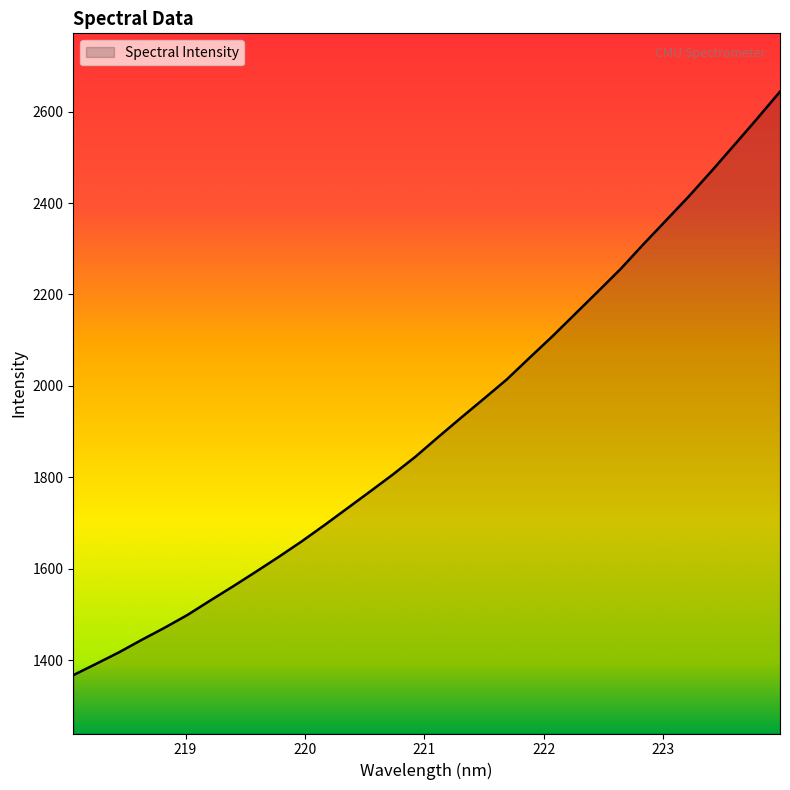

Reading left to right, list all the values displayed in this chart.

1367.0	1391.8	1416.9	1444.3	1470.7	1498.7	1530.3	1561.3	1593.2	1625.7	1659.3	1695.0	1731.7	1768.5	1805.7	1845.0	1888.0	1930.3	1971.8	2013.8	2061.2	2108.0	2157.1	2206.1	2255.7	2309.7	2362.2	2414.8	2470.3	2527.3	2584.9	2643.6